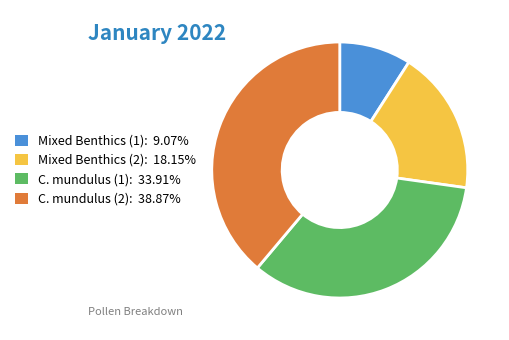

Which has a higher value, C. mundulus (1) or Mixed Benthics (1)?

C. mundulus (1)